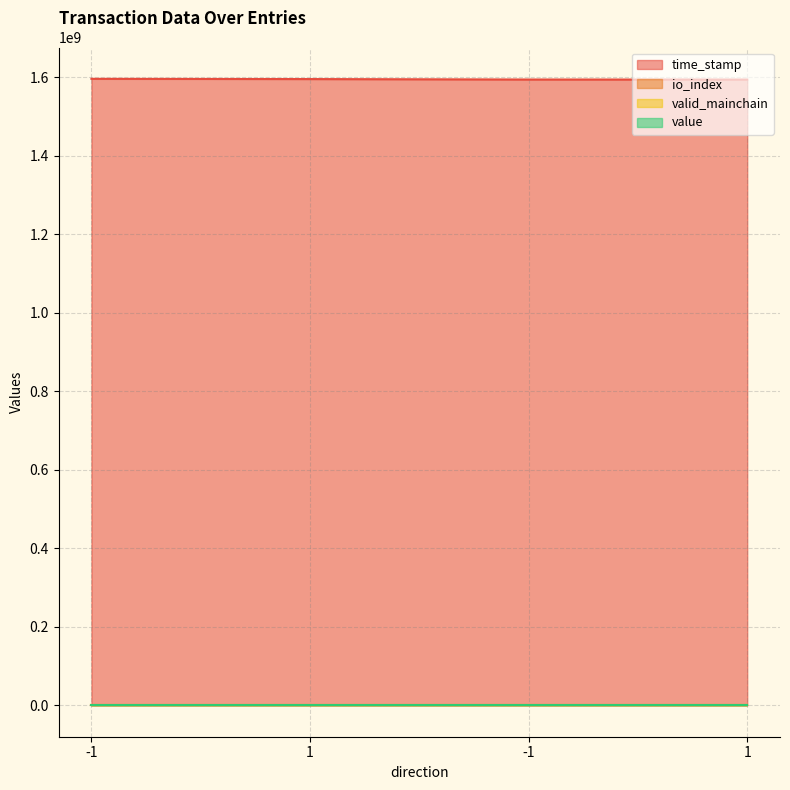

What is the label of the 4th point from the left?

1